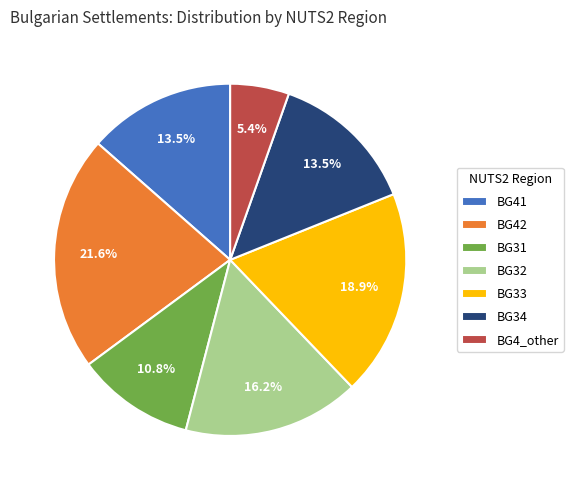

Which category has the smallest portion of the pie?

BG4_other